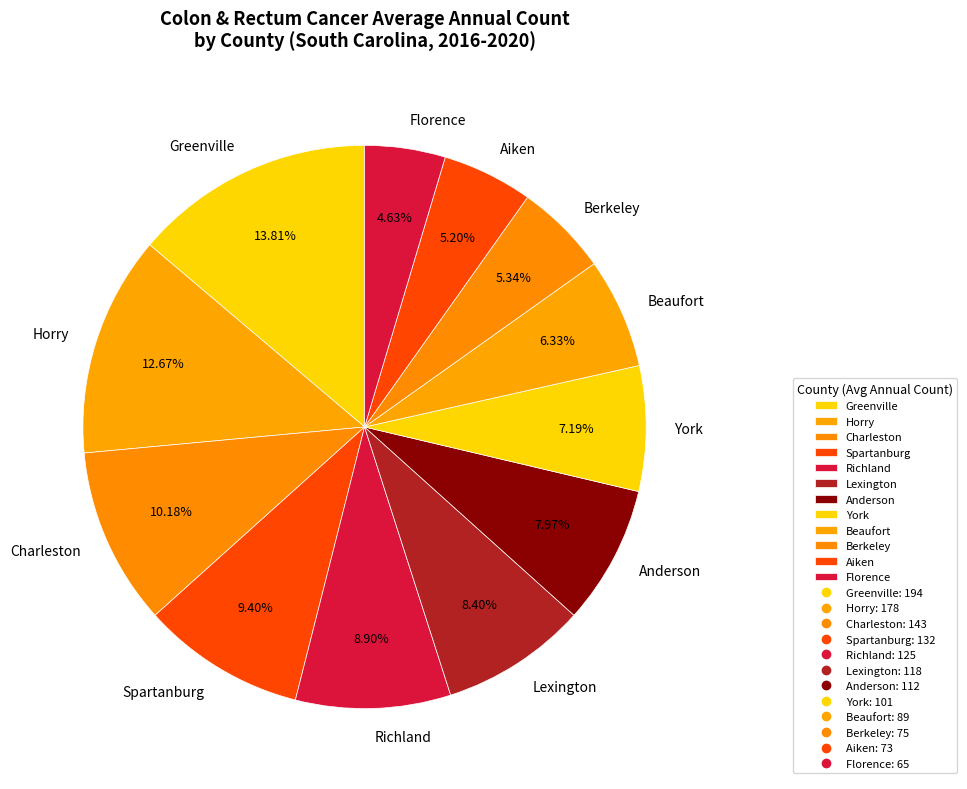

Is it true that Florence is 5% of the pie?

True